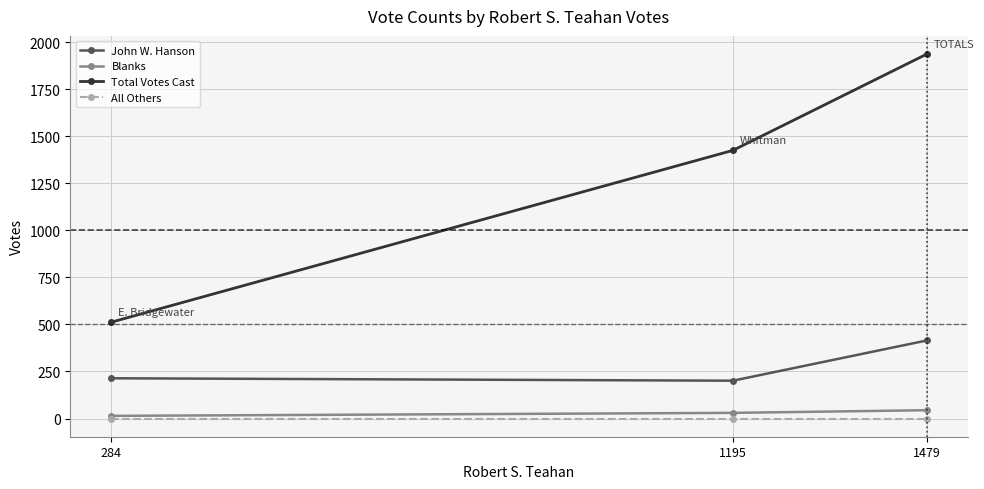

List the series in order of their peak value, highest first.

Total Votes Cast, John W. Hanson, Blanks, All Others